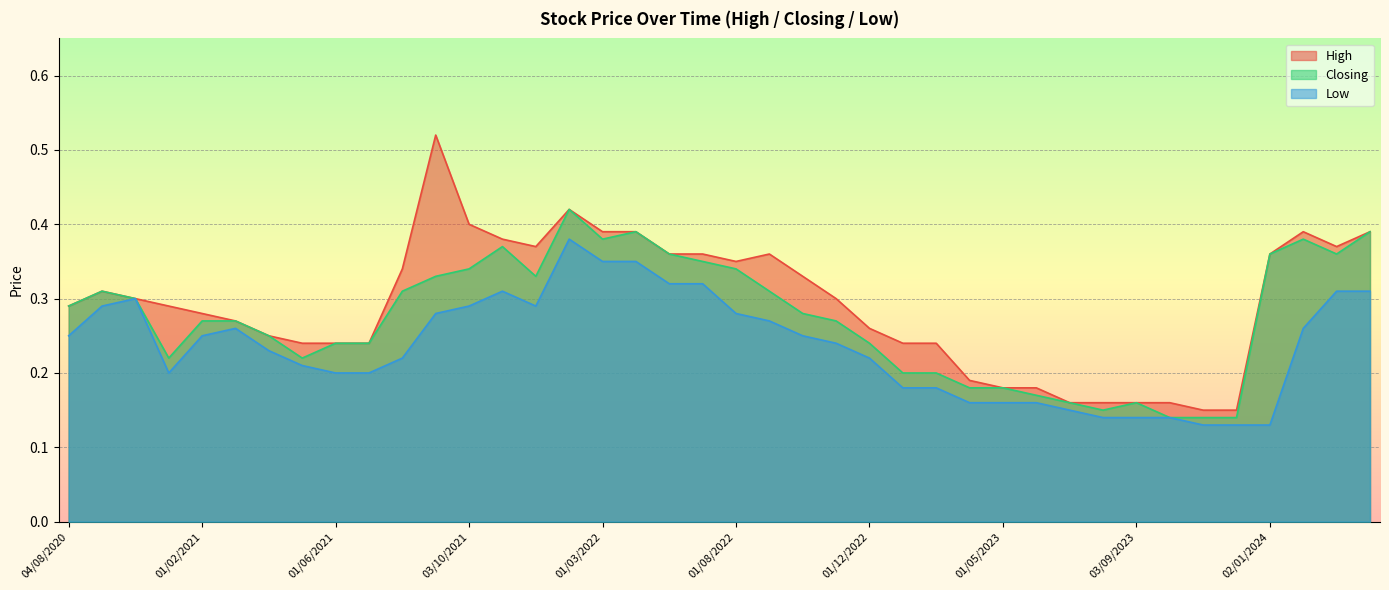

True or false: Closing and High intersect in this chart.

False